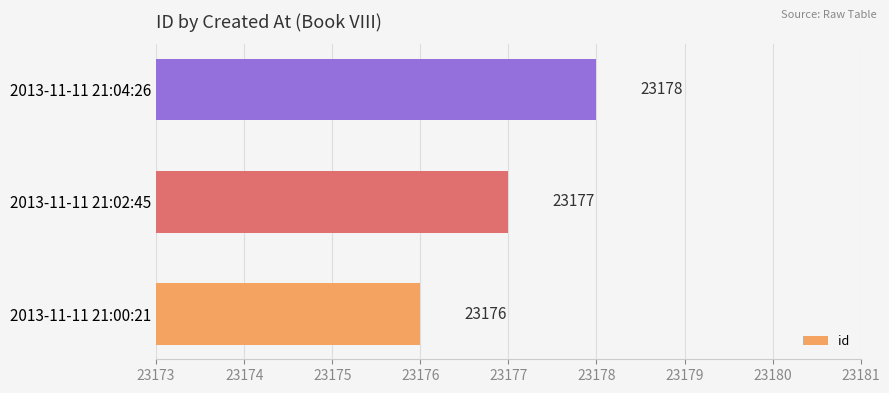

List the labels in order of value, largest first.

2013-11-11 21:04:26, 2013-11-11 21:02:45, 2013-11-11 21:00:21